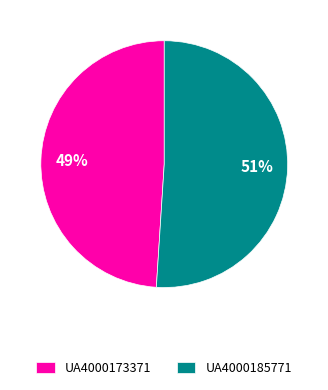

Count the number of slices in the pie.

2